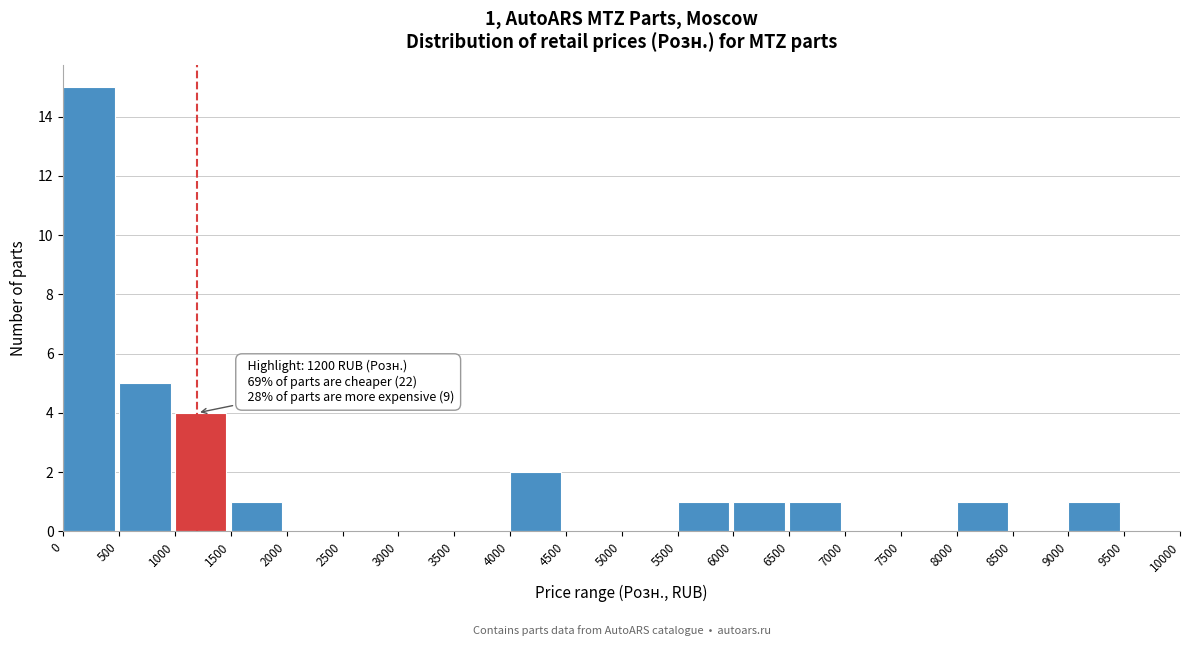

Which range on the x-axis has the tallest bar?

0 to 500